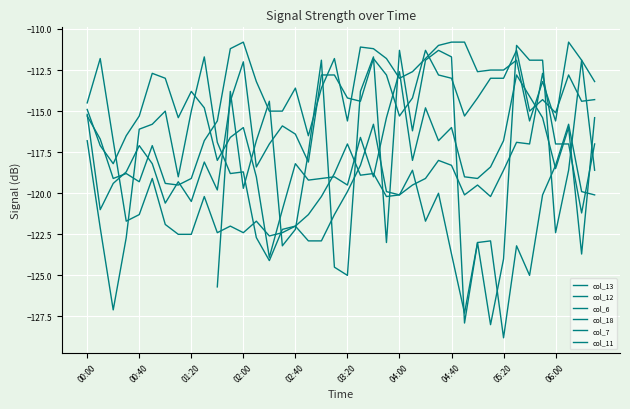

Which series has the largest total across all categories?

col_6